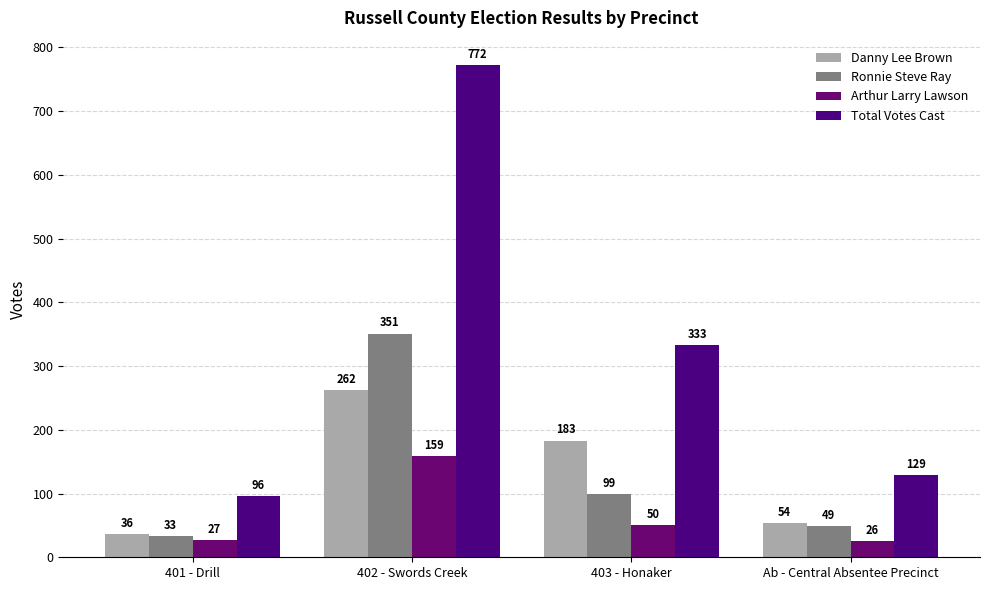

What is the difference between the maximum and minimum values in the Arthur Larry Lawson series?

133